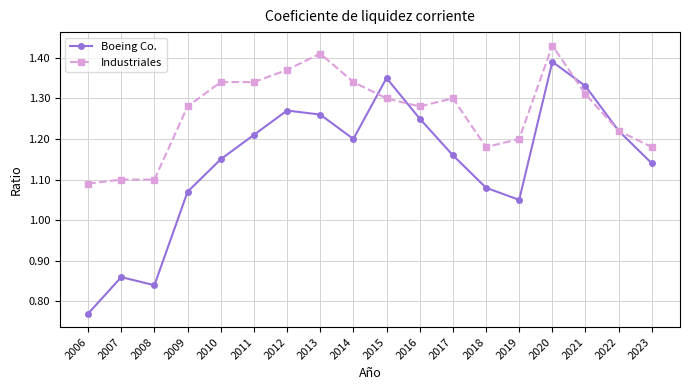

How many Industriales values are between 1 and 2?

18